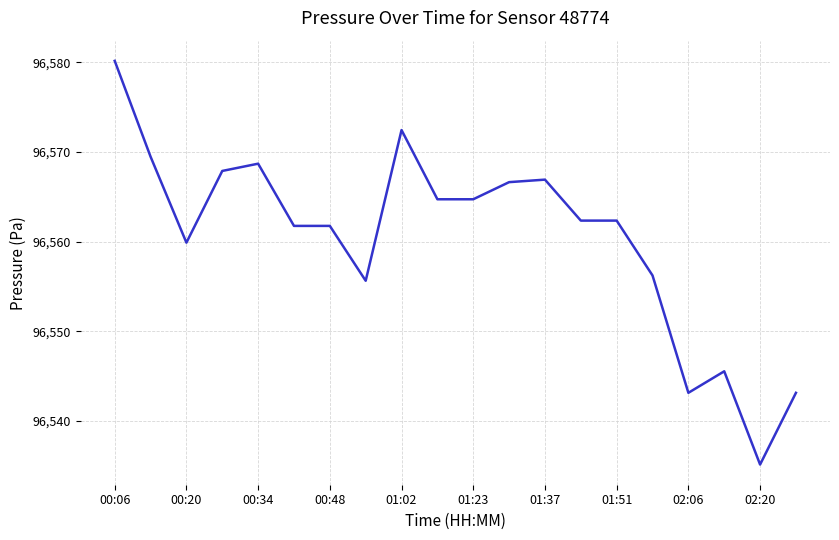

What is the difference between the maximum and minimum values?

45.0